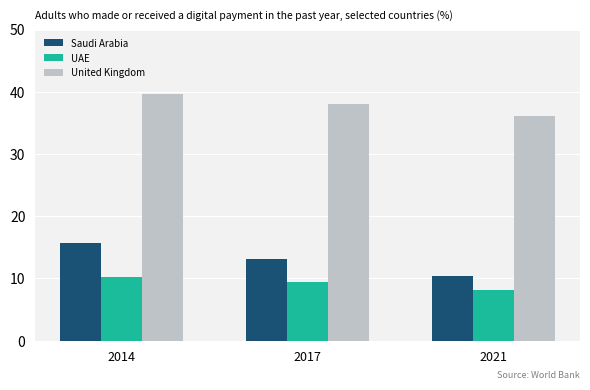

True or false: United Kingdom has a value of 39.7 at 2014.

True